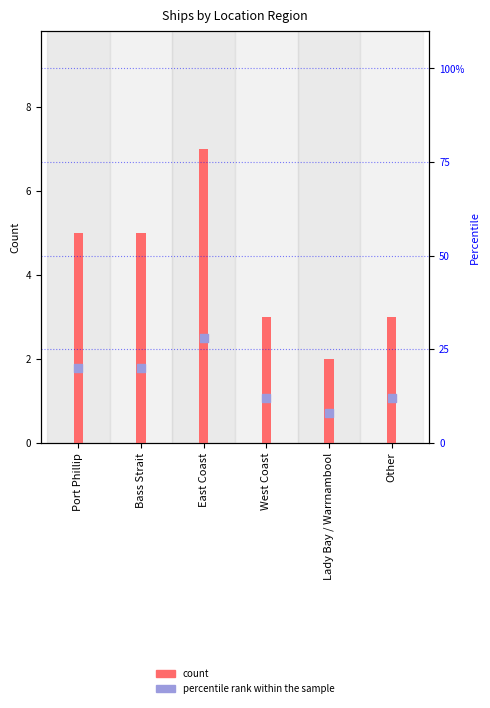

Which series has the largest total across all categories?

percentile rank within the sample